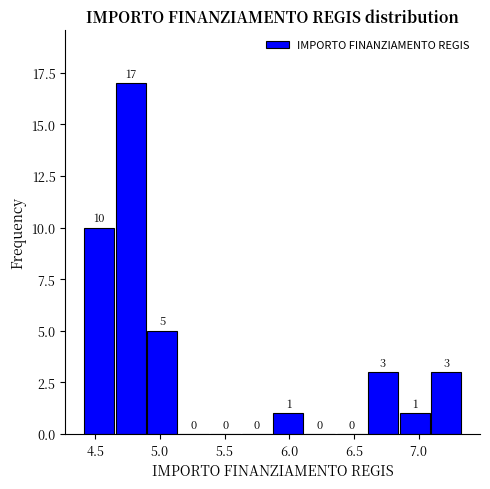

Reading left to right, transcribe this chart: for each bar, give the range it covers on the x-axis and its height. The bar edges are not printed on the chart, so give them approximately, as read against the axis.

4.40 to 4.65: 10
4.65 to 4.90: 17
4.90 to 5.15: 5
5.15 to 5.40: 0
5.40 to 5.65: 0
5.65 to 5.85: 0
5.85 to 6.10: 1
6.10 to 6.35: 0
6.35 to 6.60: 0
6.60 to 6.85: 3
6.85 to 7.10: 1
7.10 to 7.35: 3